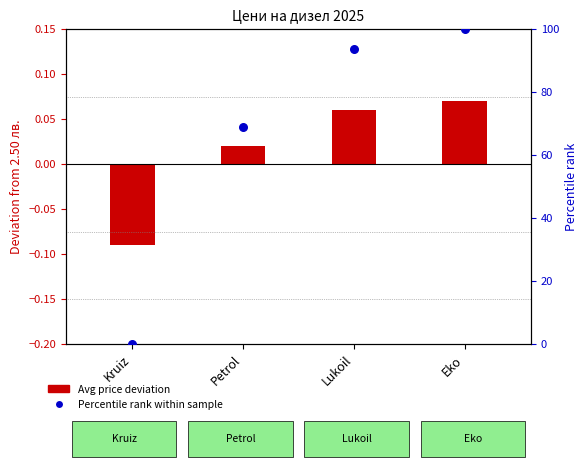

Is the value of Avg Price deviation at Petrol greater than the value of Percentile rank within sample at Eko?

No